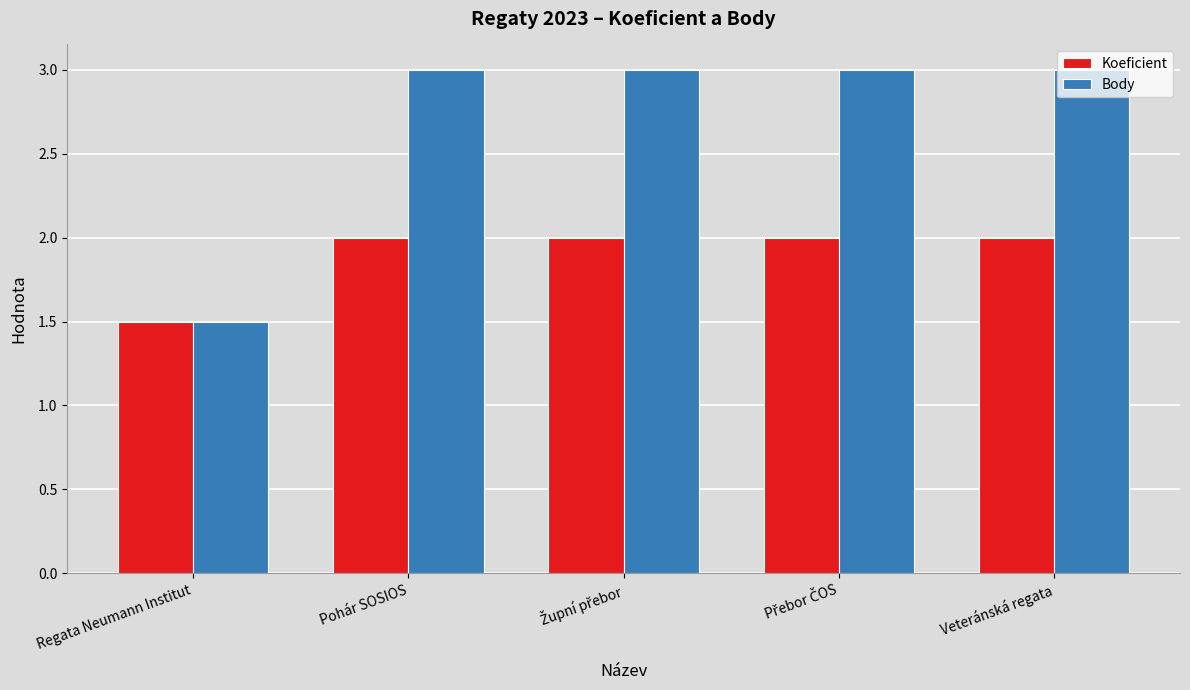

Reading left to right, what are all the values shown in this chart?

Koeficient: 1.5	2.0	2.0	2.0	2.0
Body: 1.5	3.0	3.0	3.0	3.0